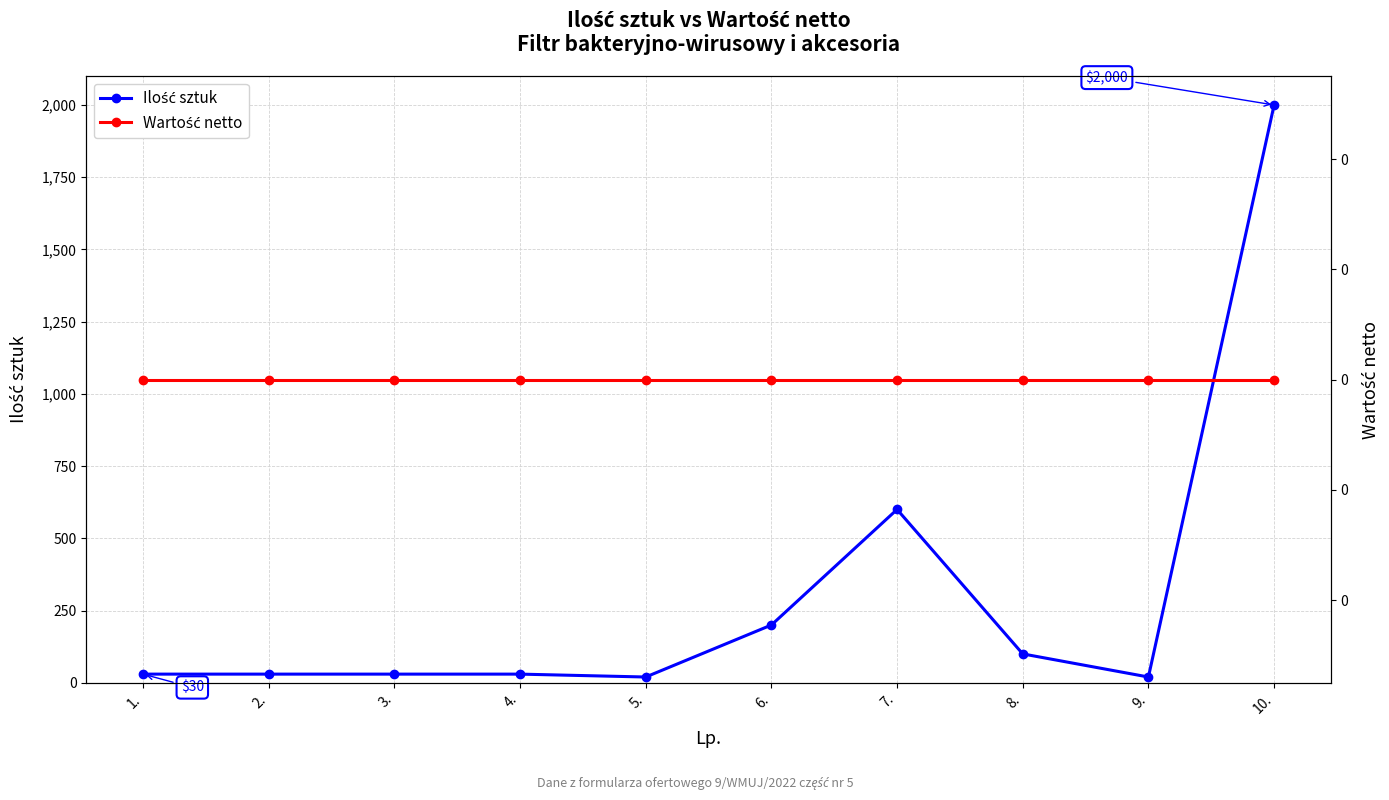

What is the sum of all Ilość sztuk values?

3060